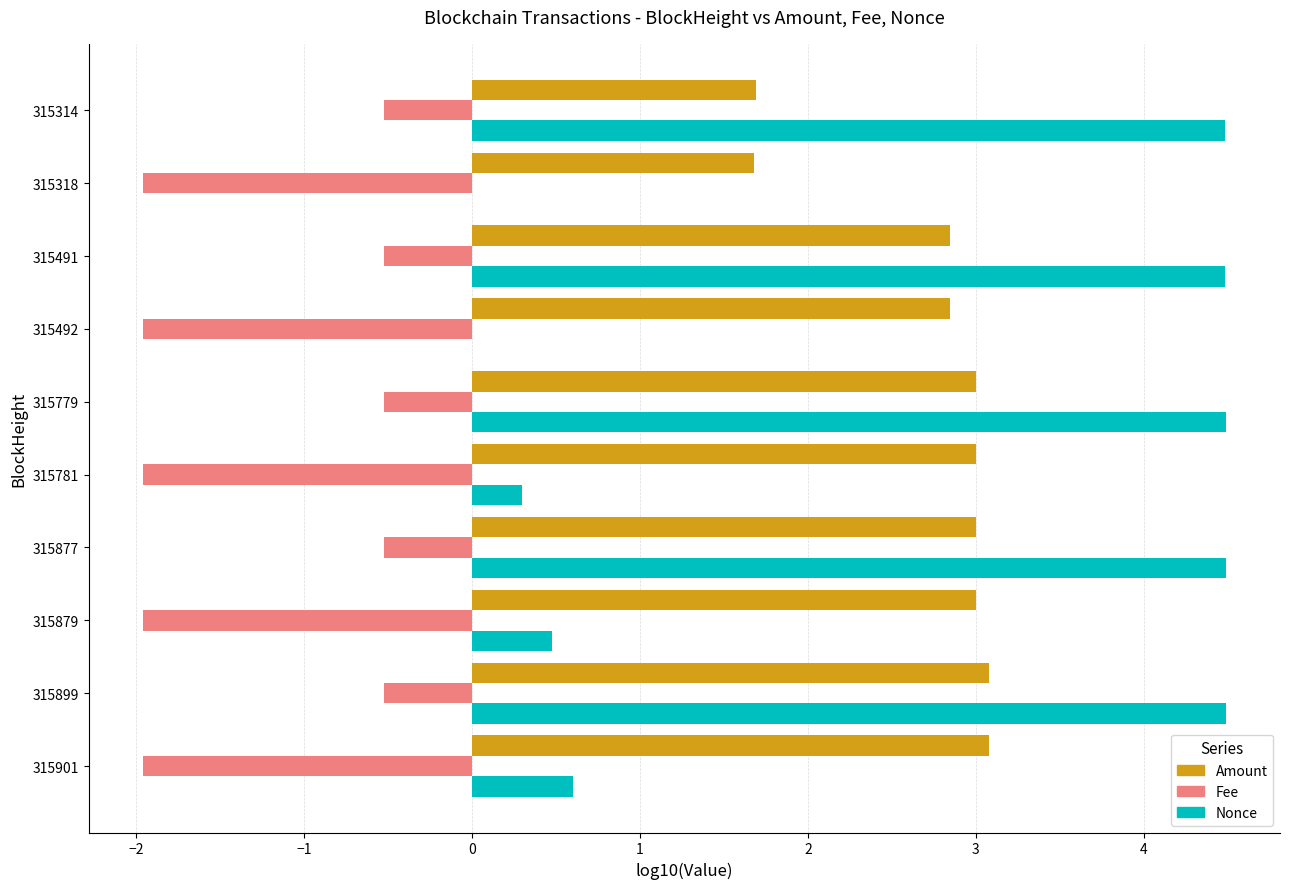

Is the value of Fee at 315877 greater than the value of Nonce at 315491?

No